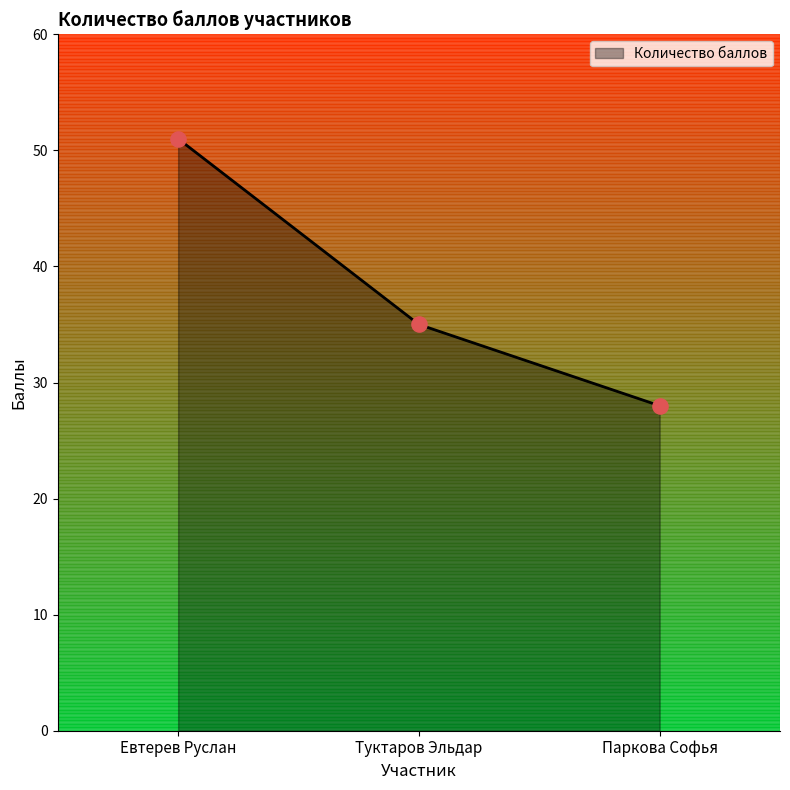

Approximately how many times larger is the value at Паркова Софья compared to Евтерев Руслан?

0.5